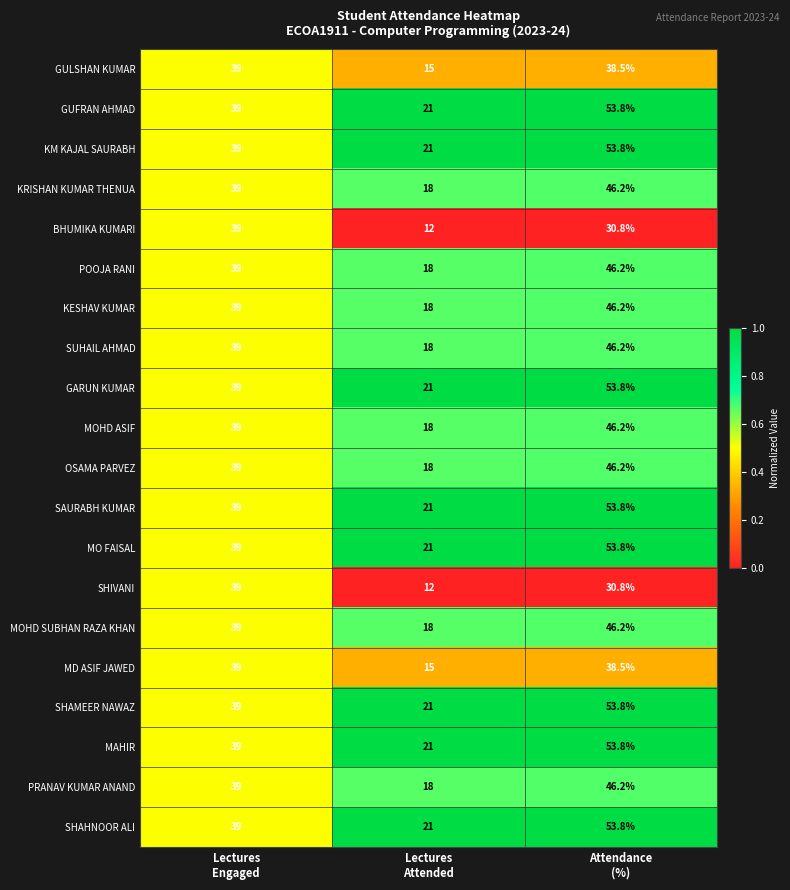

What is the smallest value displayed?

12.0